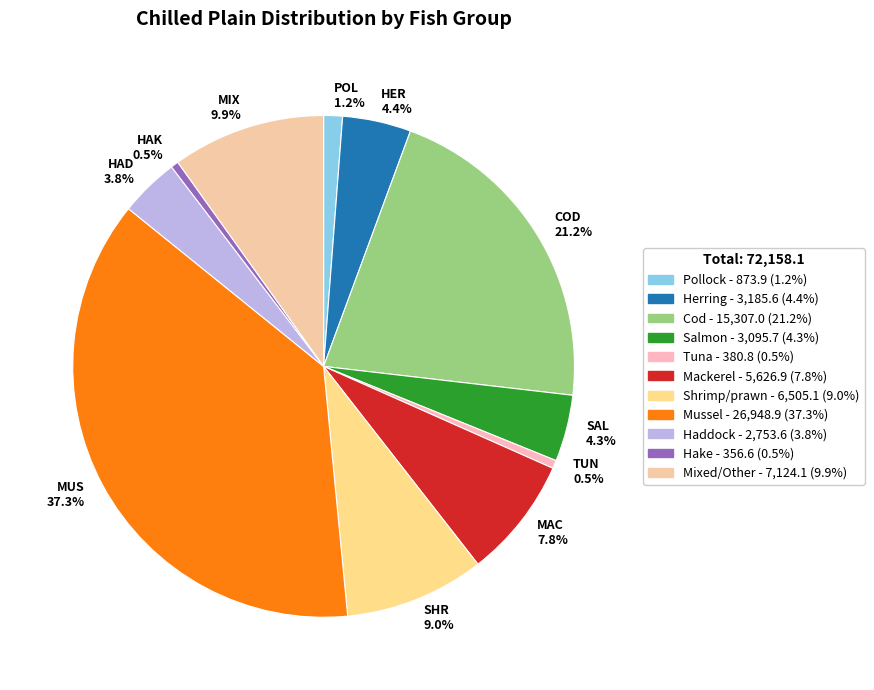

Combined, what portion of the pie is TUN 0.5% and SHR 9.0%?

9.5%